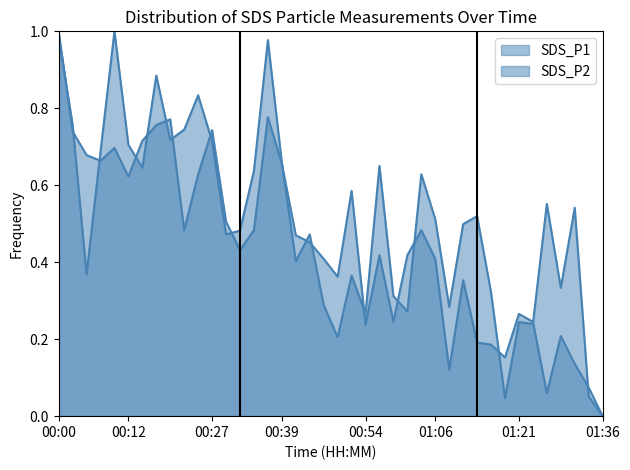

What is the total value across all series at 00:22?

1.2